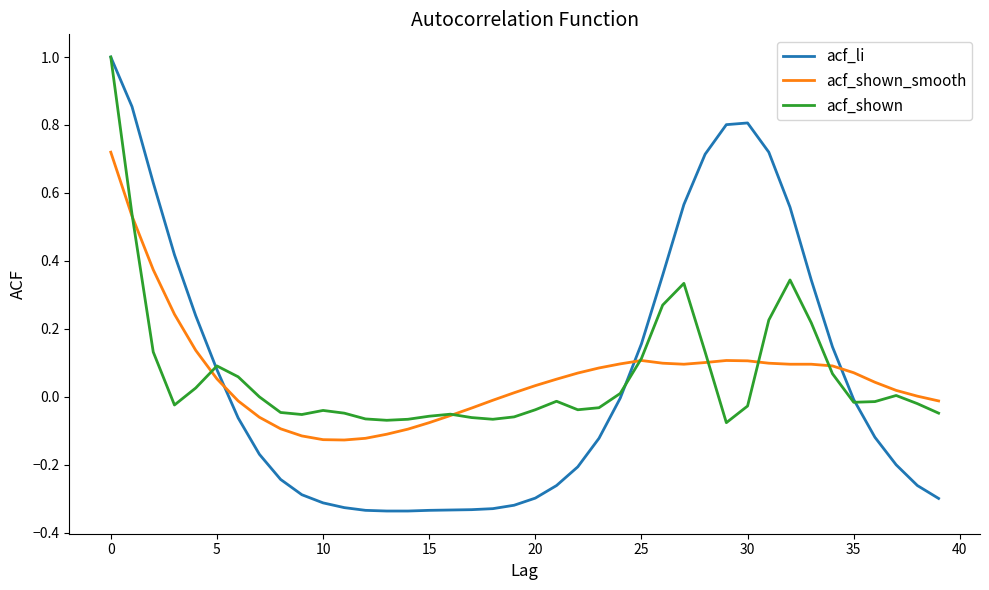

Which series ends up on top after the final intersection of acf_li and acf_shown_smooth?

acf_shown_smooth